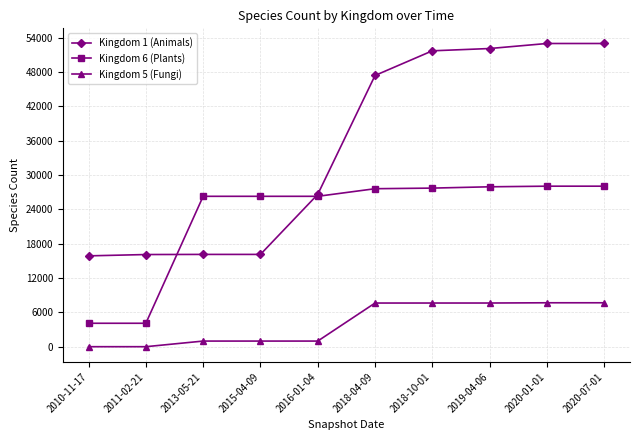

What is the maximum value shown in the chart?

53004